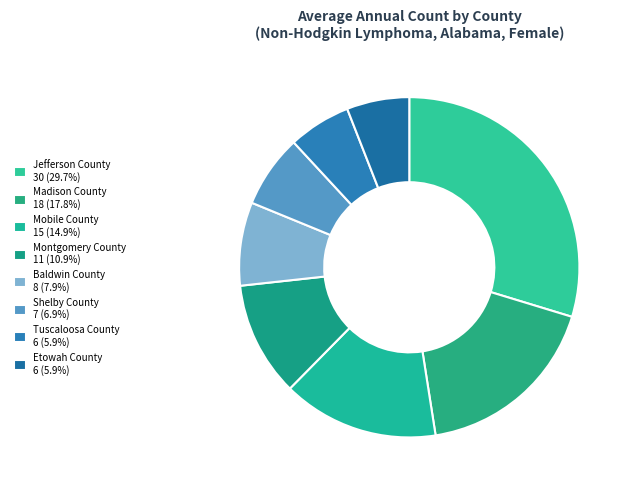

To the nearest percent, what is the average slice percentage?

12%